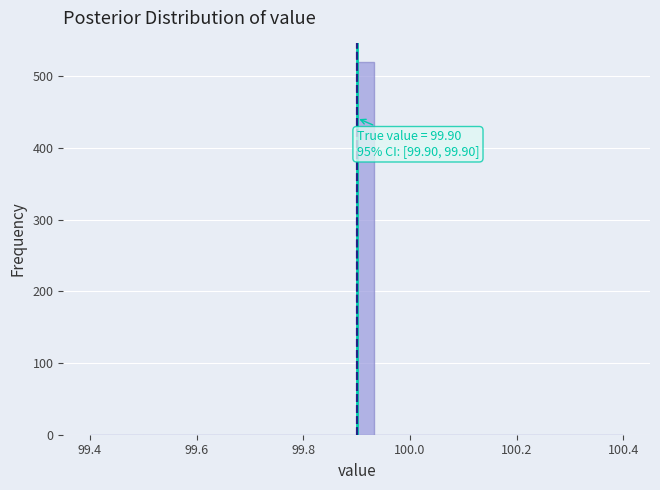

Around what value on the x-axis is the tallest bar? Give the approximate position of its centre, as read against the axis.

99.92